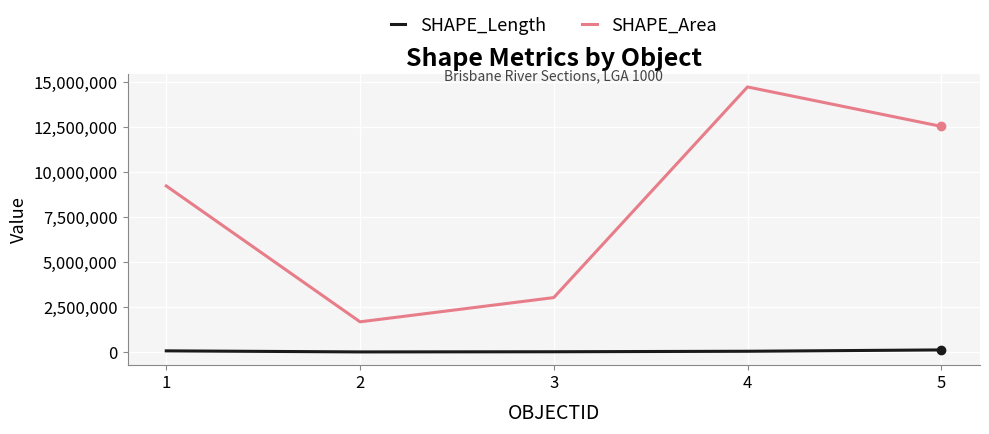

The value of SHAPE_Area at 2 is 1681234.2. True or false?

True